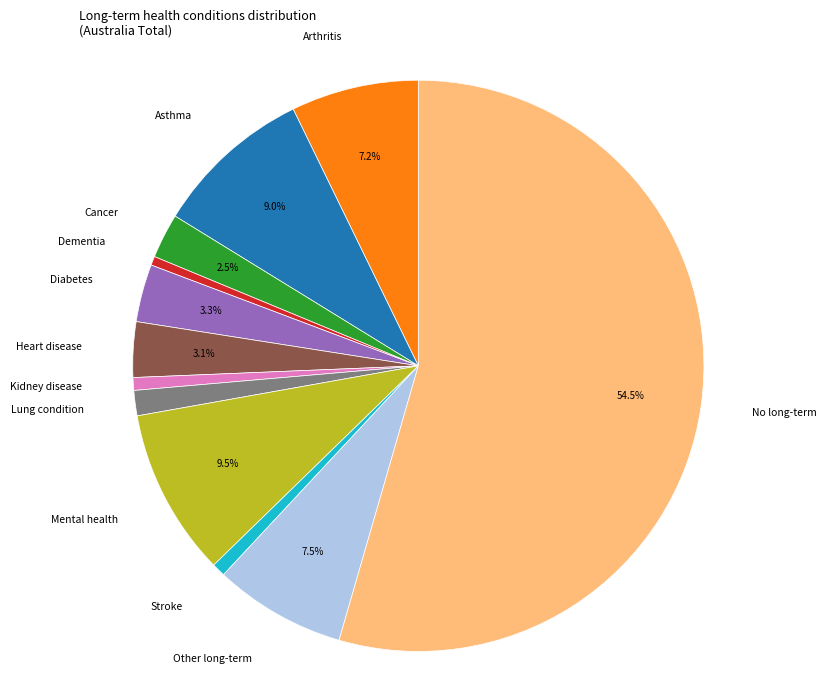

Does any single category account for the majority?

Yes